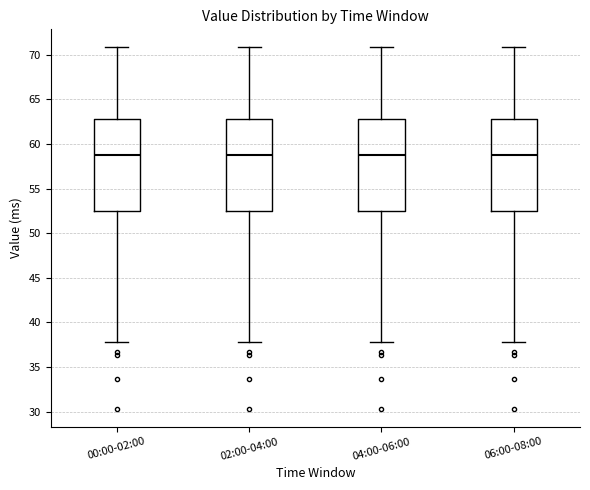

Where does the upper whisker of the box for 06:00-08:00 end on the y-axis? The values are not printed on the chart, so give them approximately, as read against the axis.

71.0